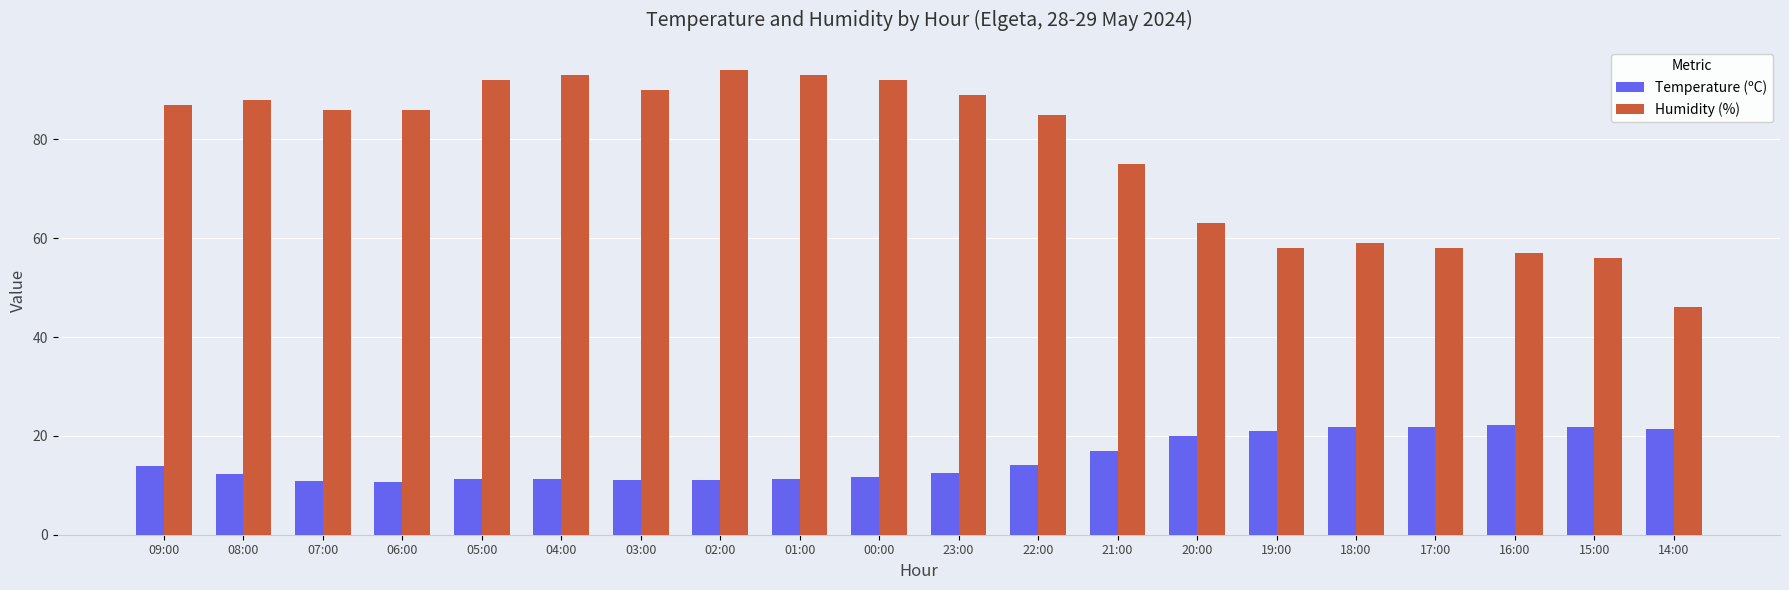

What is the label of the 16th bar from the left?

18:00